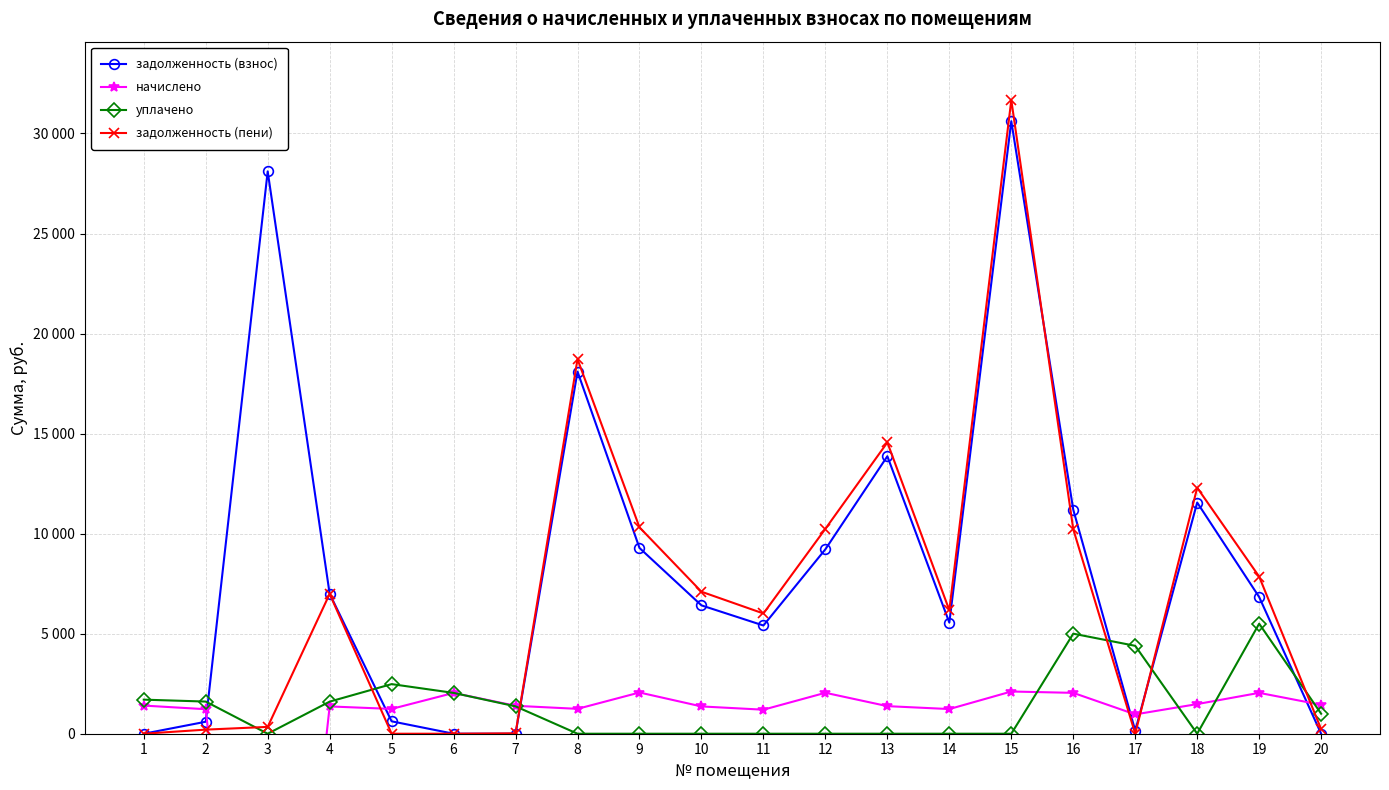

What is the difference between the highest and lowest values at 10?

7096.7